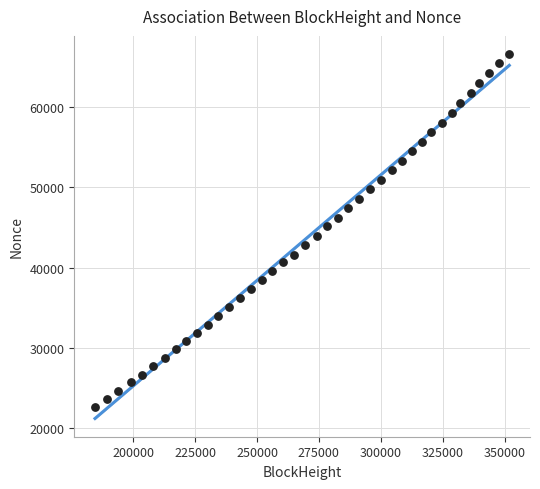

What is the range of Y values (max minus min)?

43932